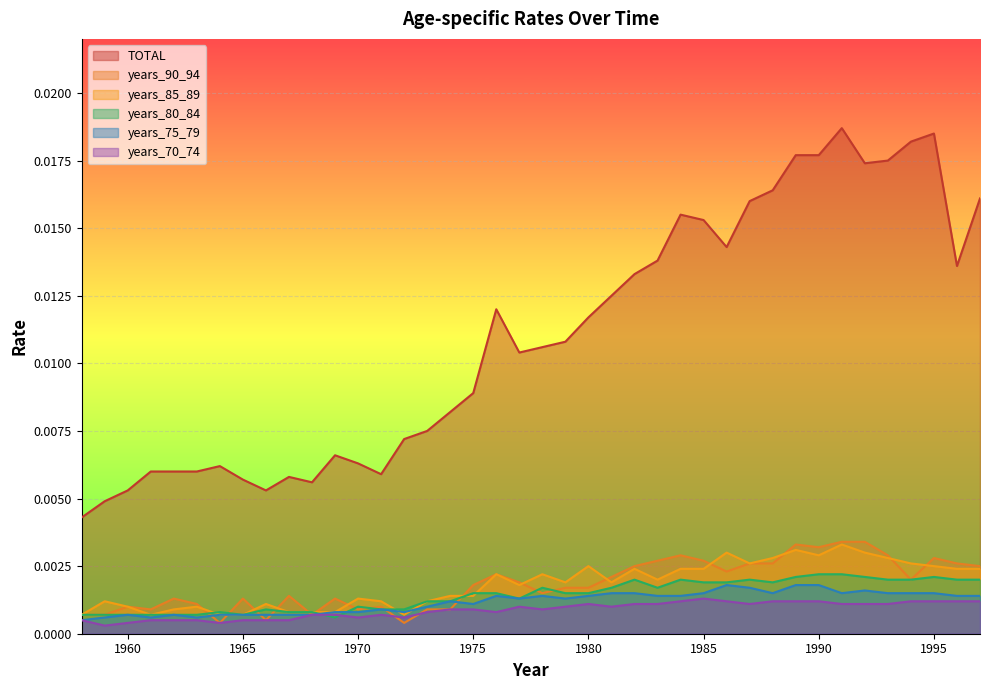

Count the number of data series in this chart.

6